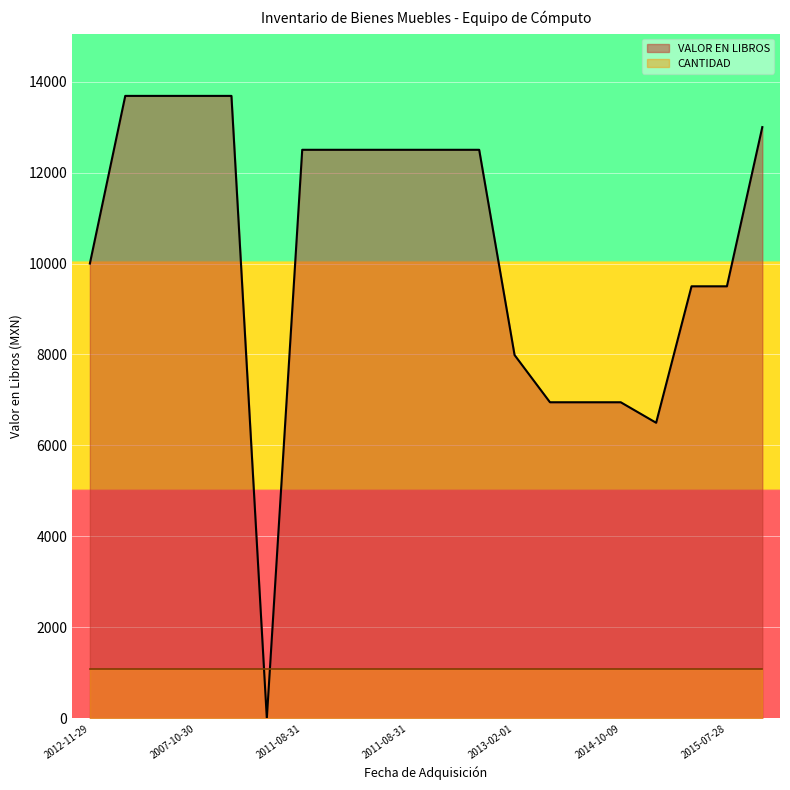

What is the average value?

10353.6